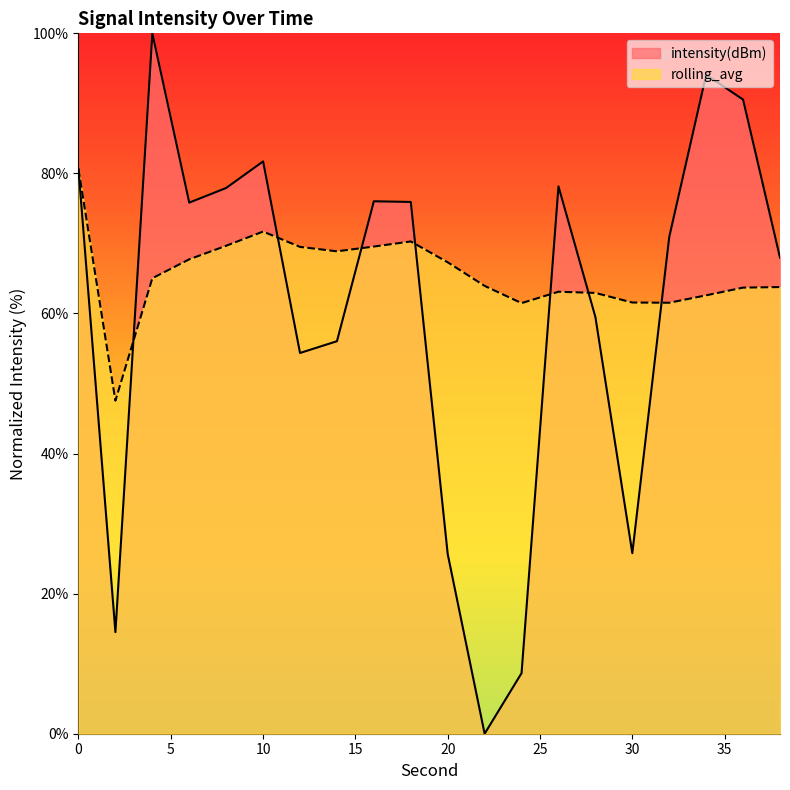

Rank the categories by rolling_avg value from lowest to highest.

2, 24, 32, 30, 34, 28, 26, 36, 38, 22, 4, 20, 6, 14, 12, 16, 8, 18, 10, 0